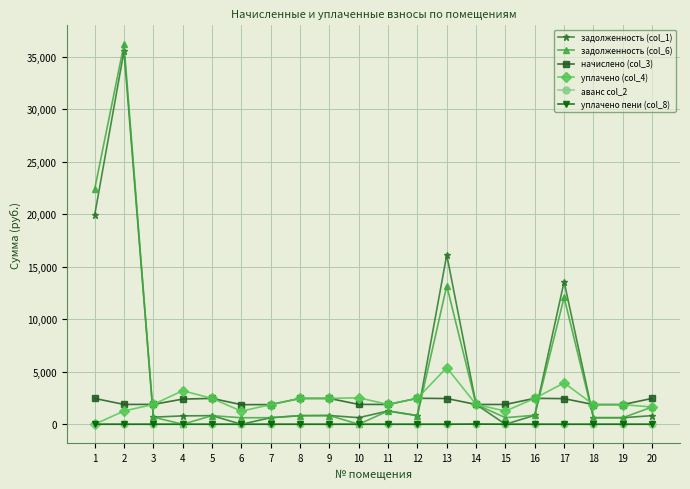

Between 11 and 13, which series saw the biggest shift?

задолженность (col_1)